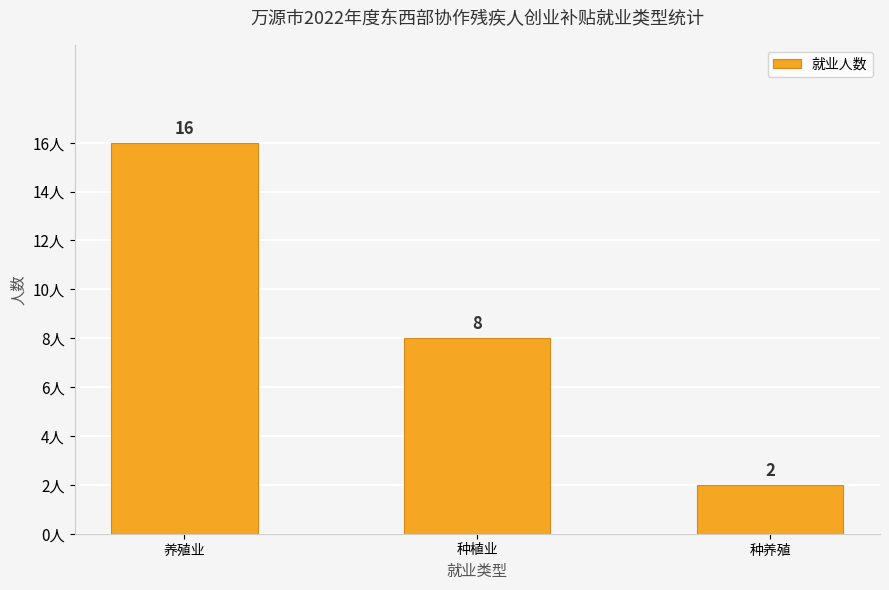

At which label does the data first exceed 8?

养殖业